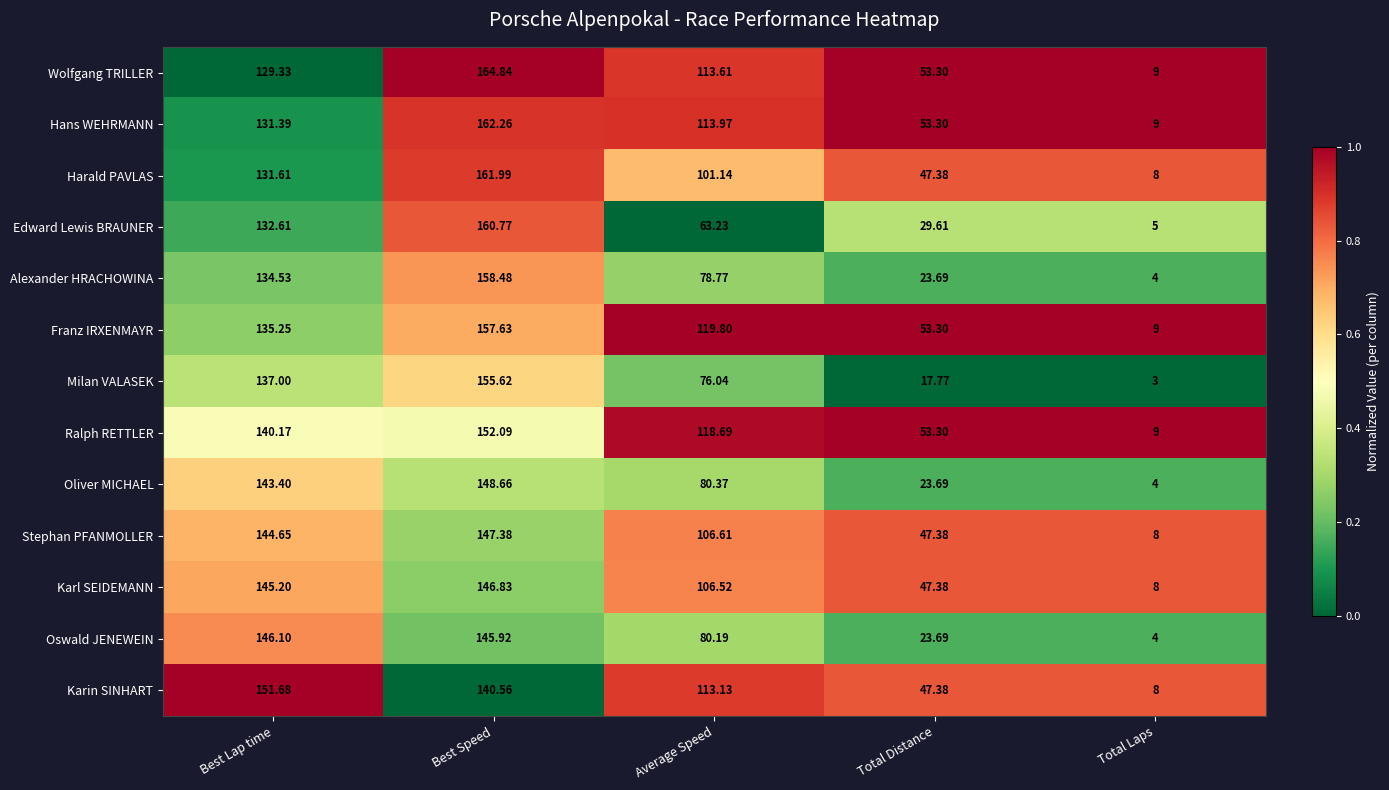

Is the value of Hans WEHRMANN at Best Speed greater than the value of Karl SEIDEMANN at Total Distance?

Yes